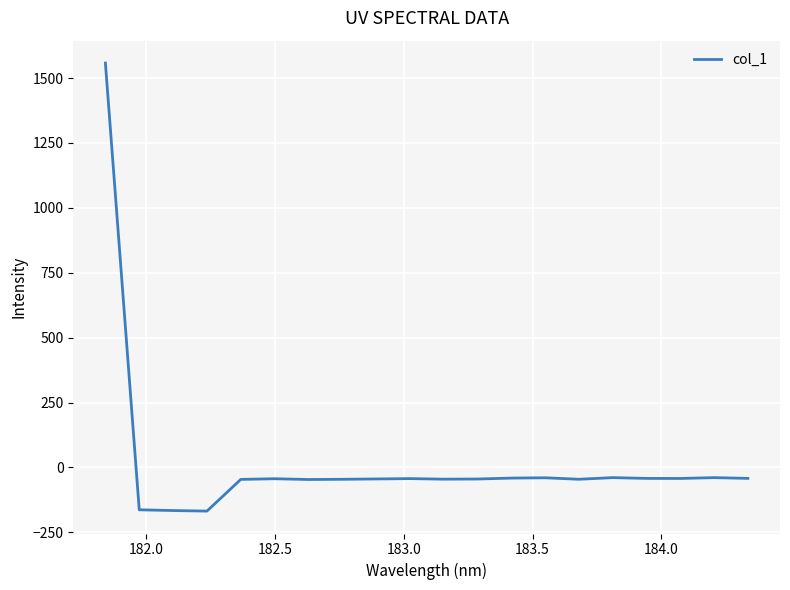

How many values are above zero?

1